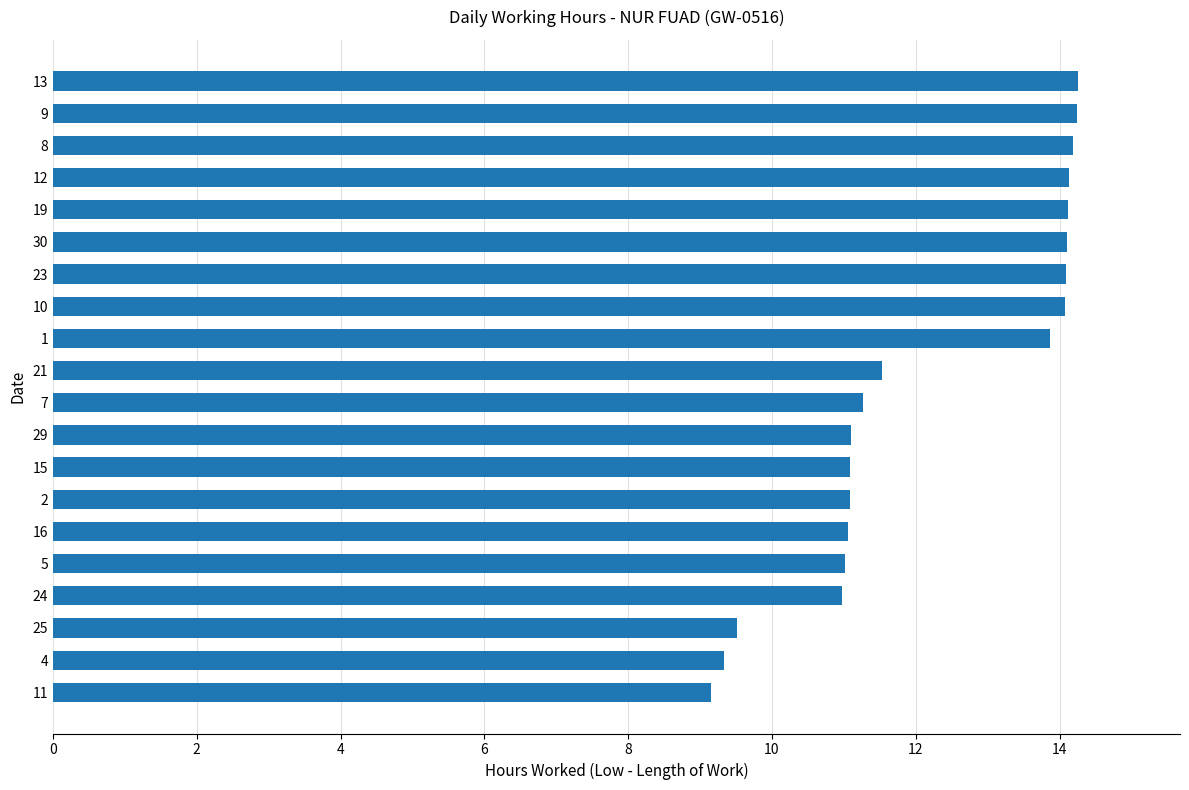

Approximately how many times larger is the value at 4 compared to 16?

0.8